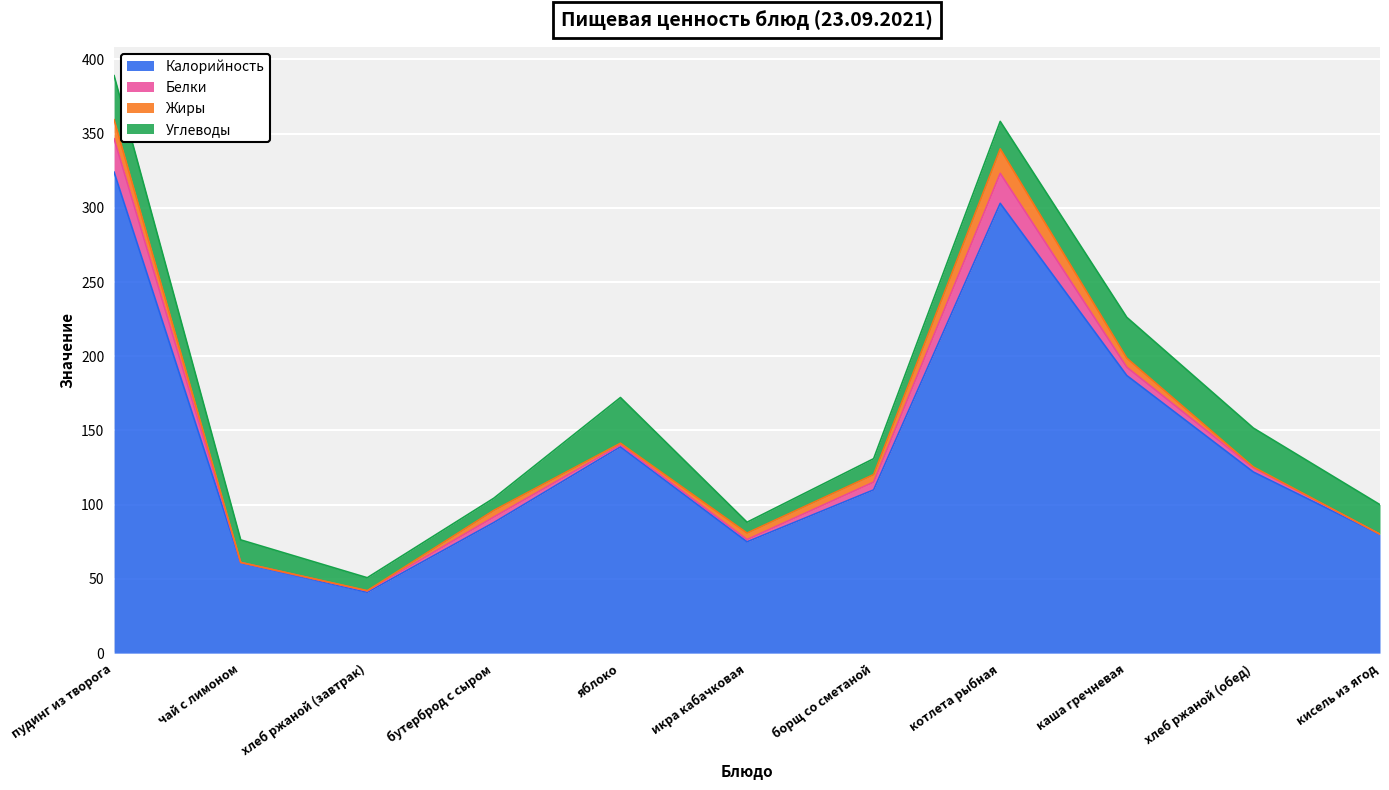

What is the approximate value of Углеводы at кисель из ягод?

19.9